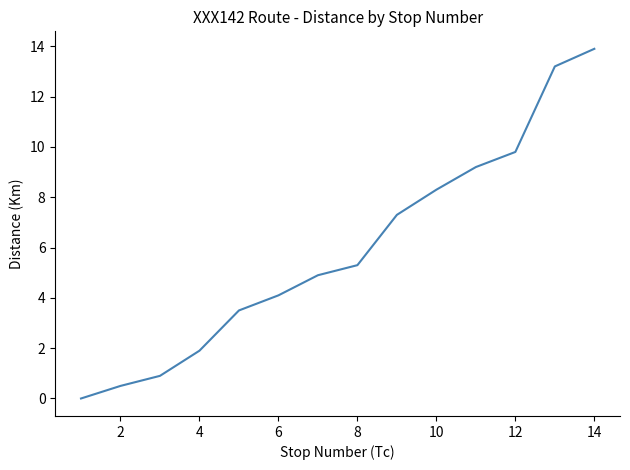

What is the difference between the maximum and minimum values?

13.9